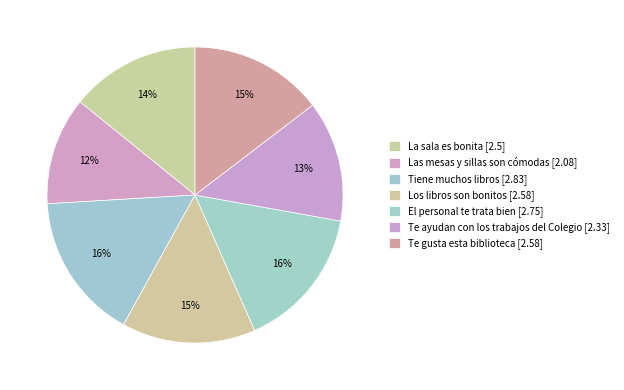

True or false: Las mesas y sillas son cómodas accounts for 4% of the total.

False